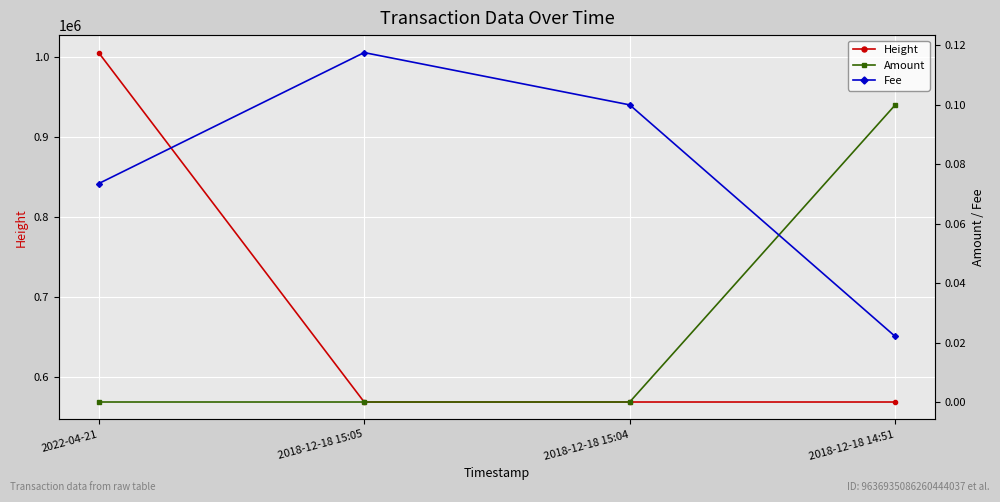

Which series has the largest range (max minus min)?

Height